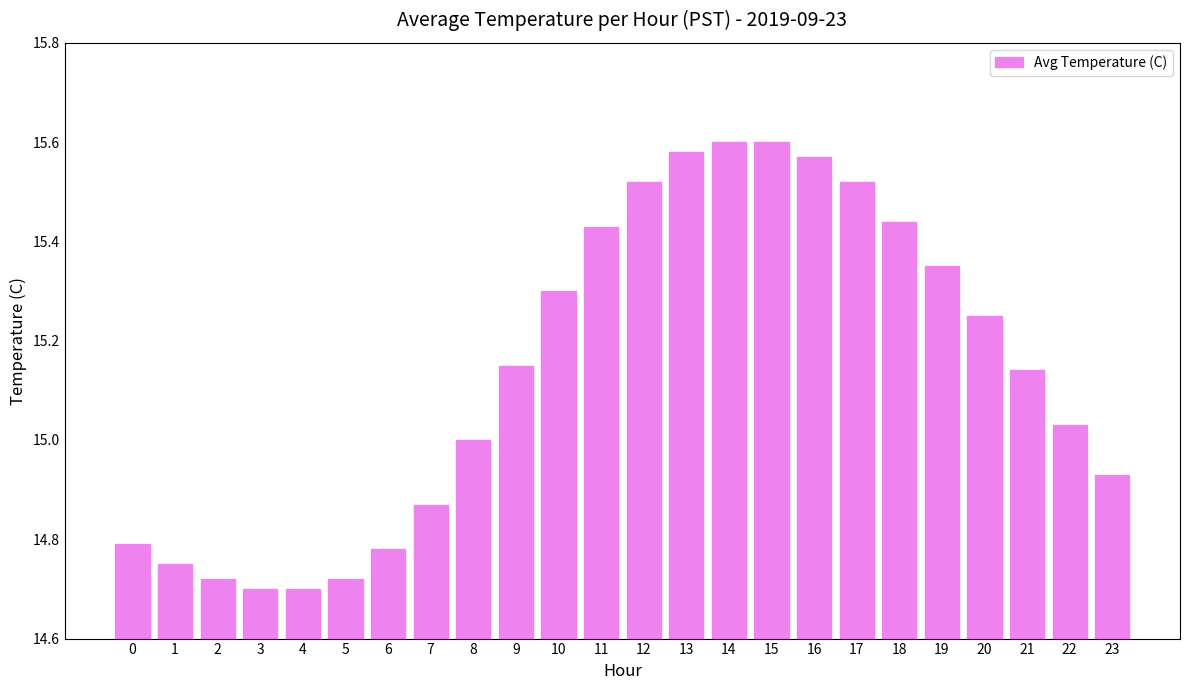

Are the bars horizontal?

No